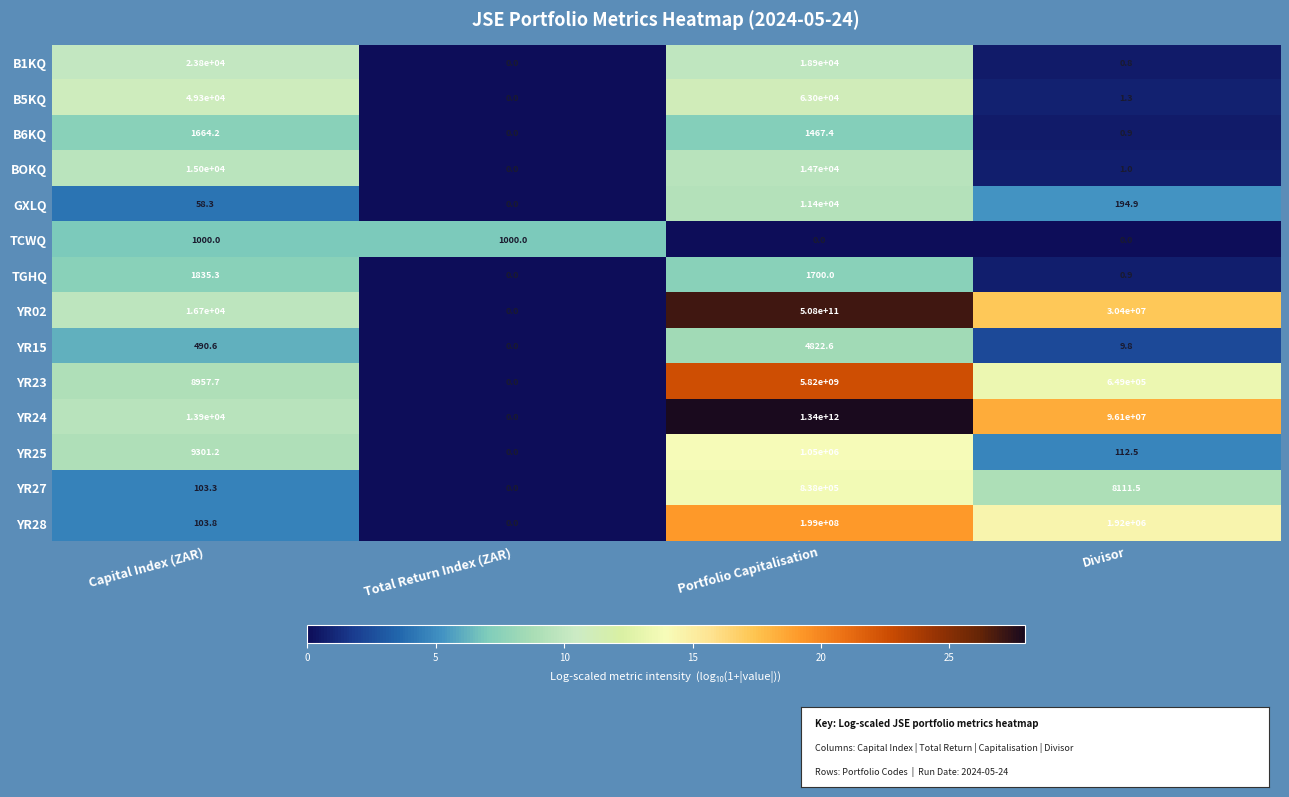

What is the difference between the GXLQ values at Capital Index (ZAR) and Total Return Index (ZAR)?

58.3